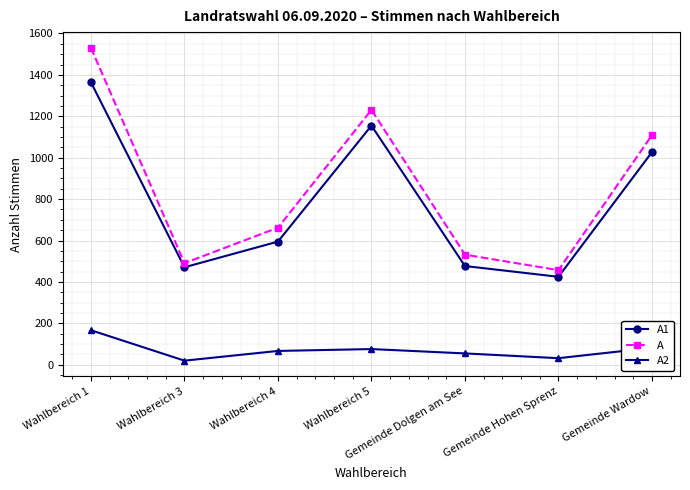

What is the spread (max minus min) of values at Wahlbereich 5?

1155